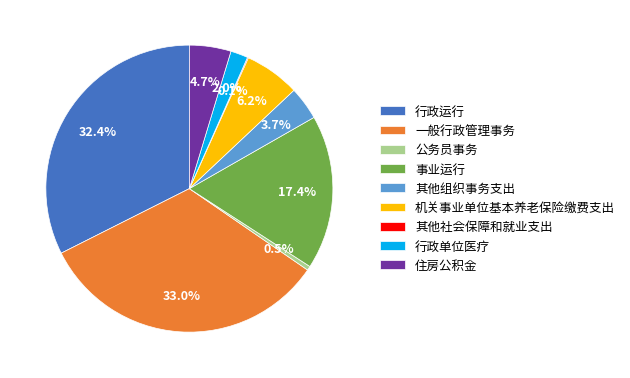

To the nearest percent, what portion does 行政运行 represent?

32%